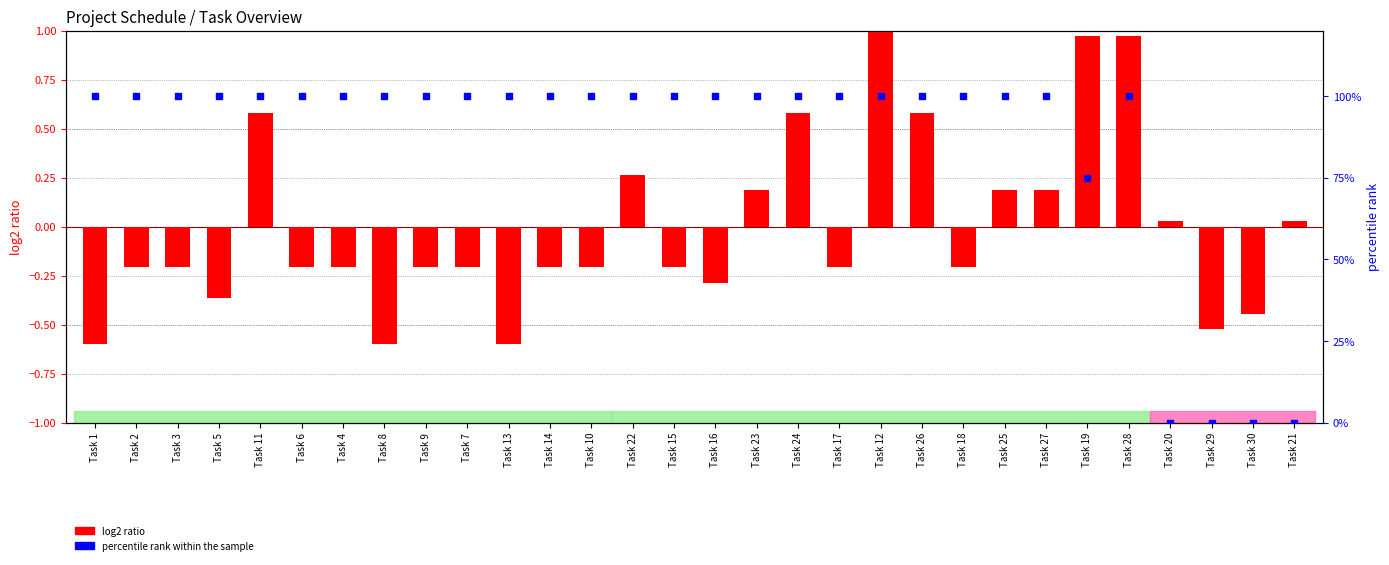

At how many categories does at least one series exceed 96?

25